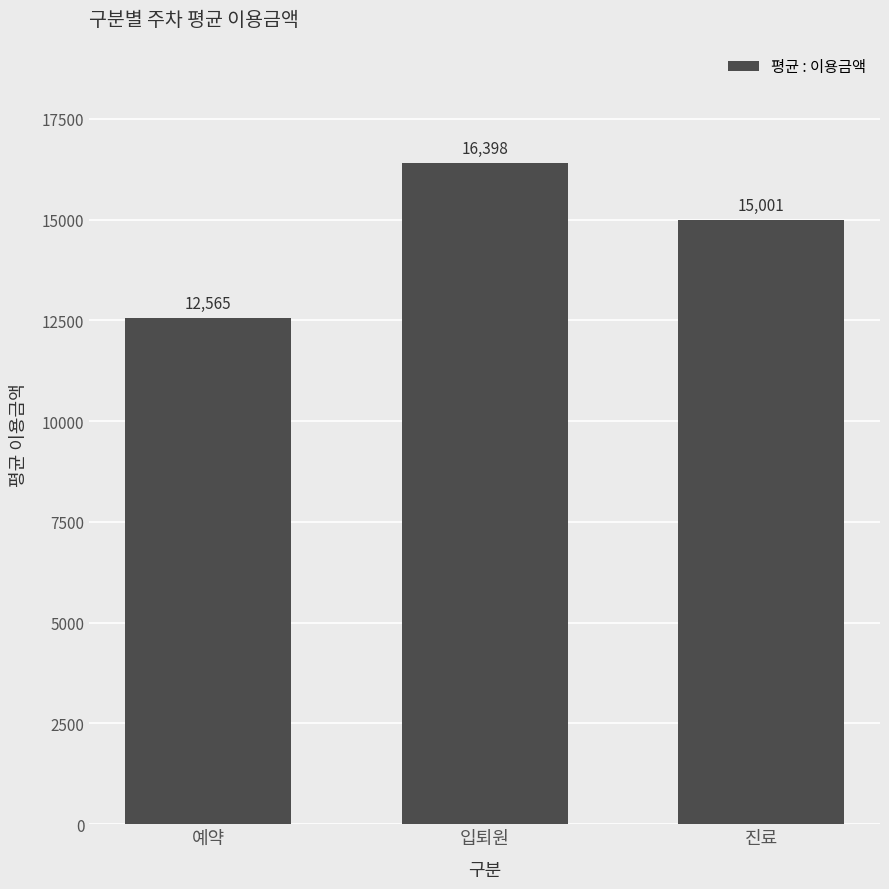

How many data points does each series have?

3